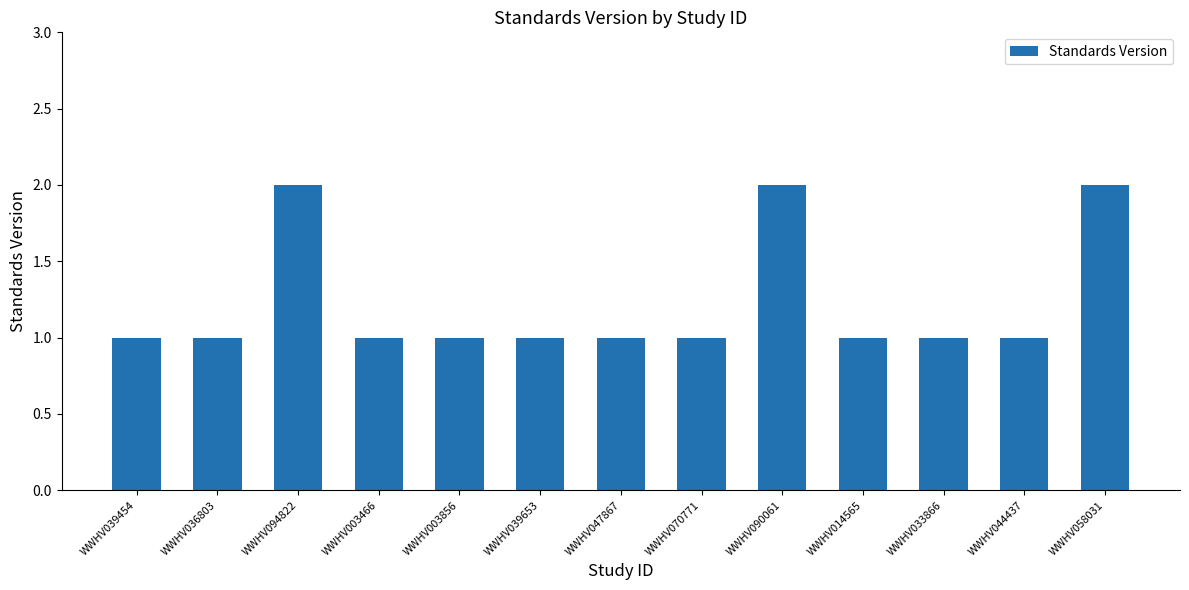

How many bars are there in total?

13